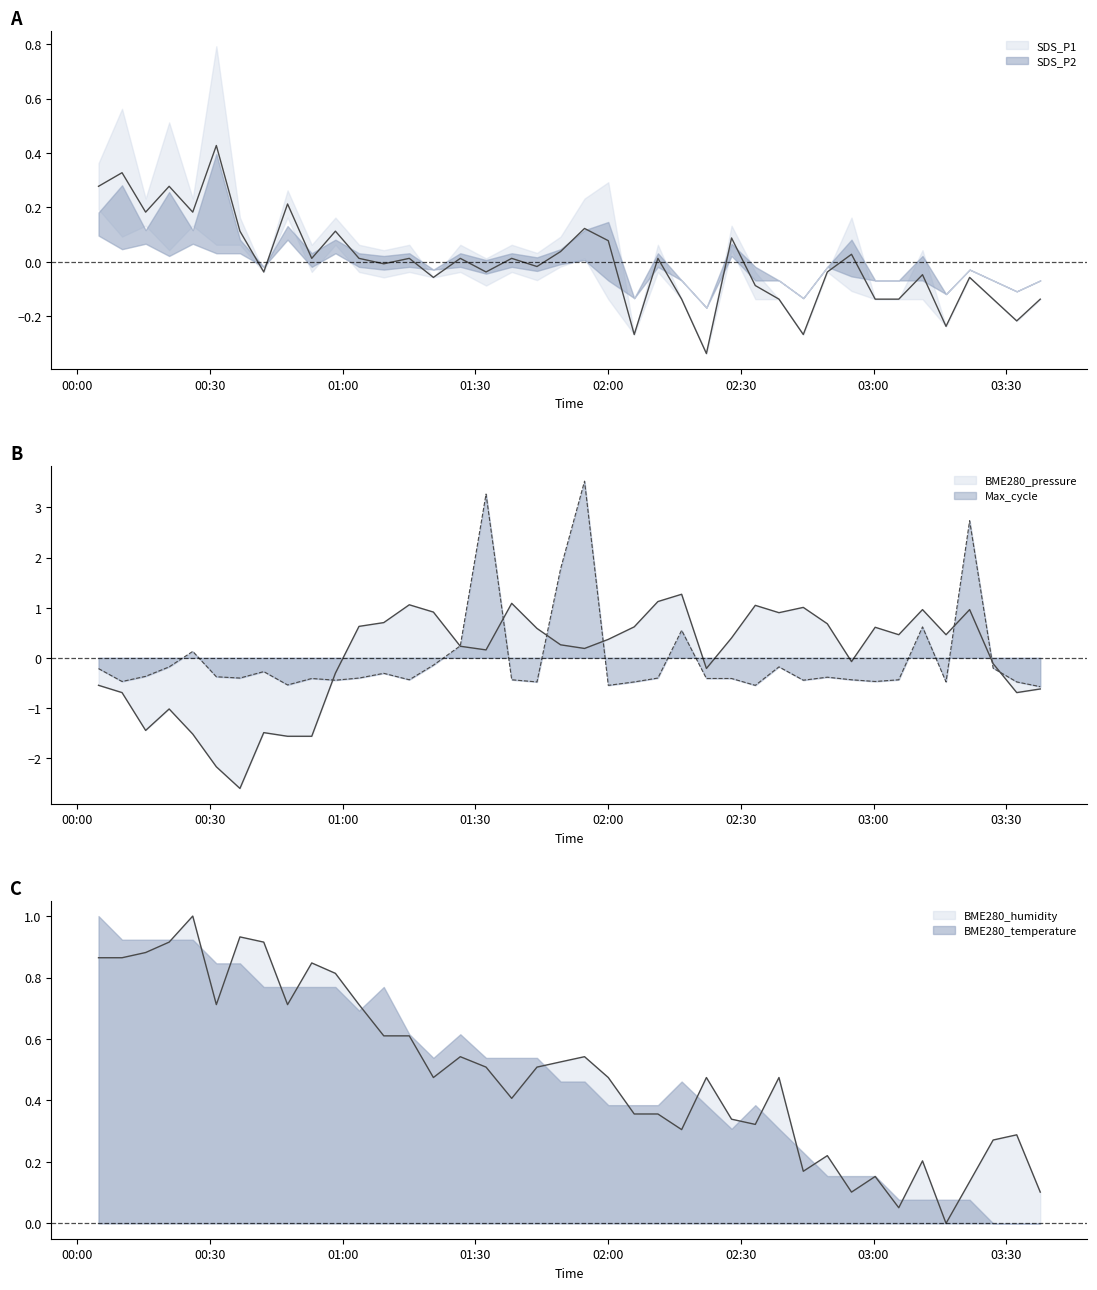

What is the average value of the BME280_humidity series?

0.5